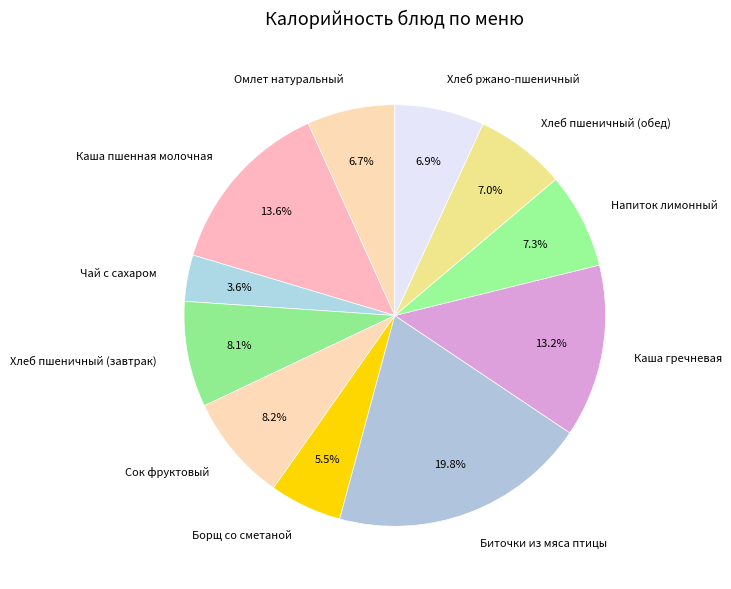

What is the smallest slice in the pie chart?

Чай с сахаром